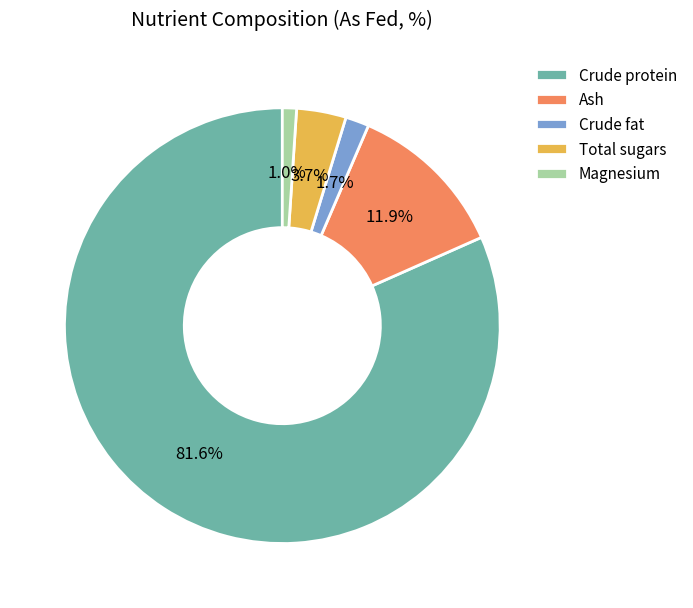

To the nearest percent, what is the difference between the Magnesium and Crude fat slice percentages?

1%